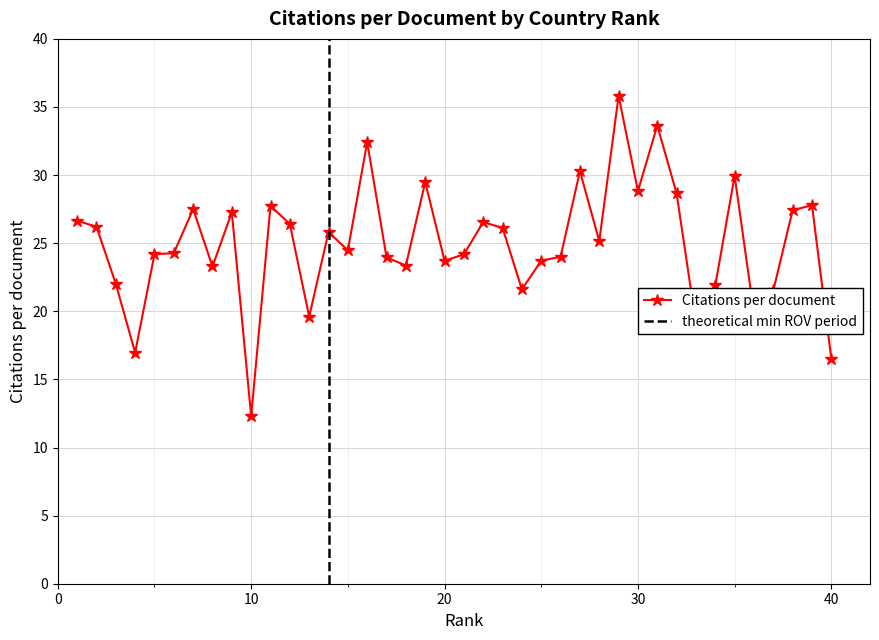

What is the change in value from 11 to 27?

+2.6